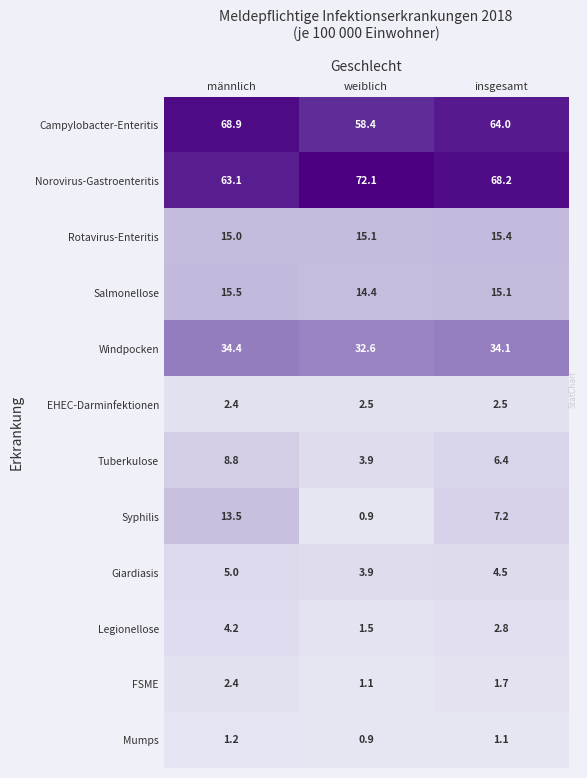

Which series has the largest range (max minus min)?

Syphilis